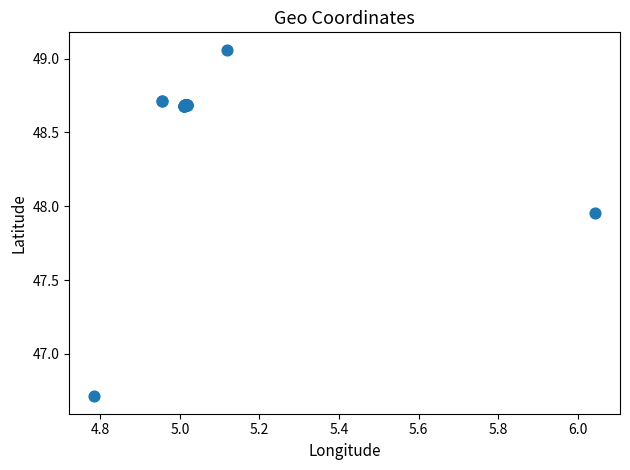

What Y value in the scatter plot is closest to 47?

46.7